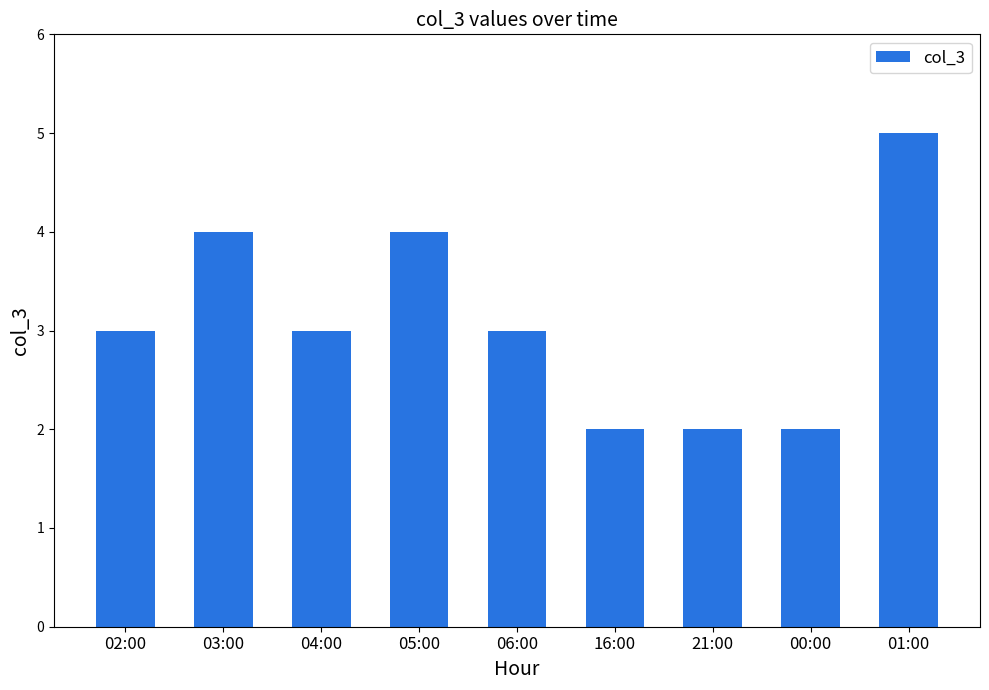

What is the value of the 7th bar from the left?

2